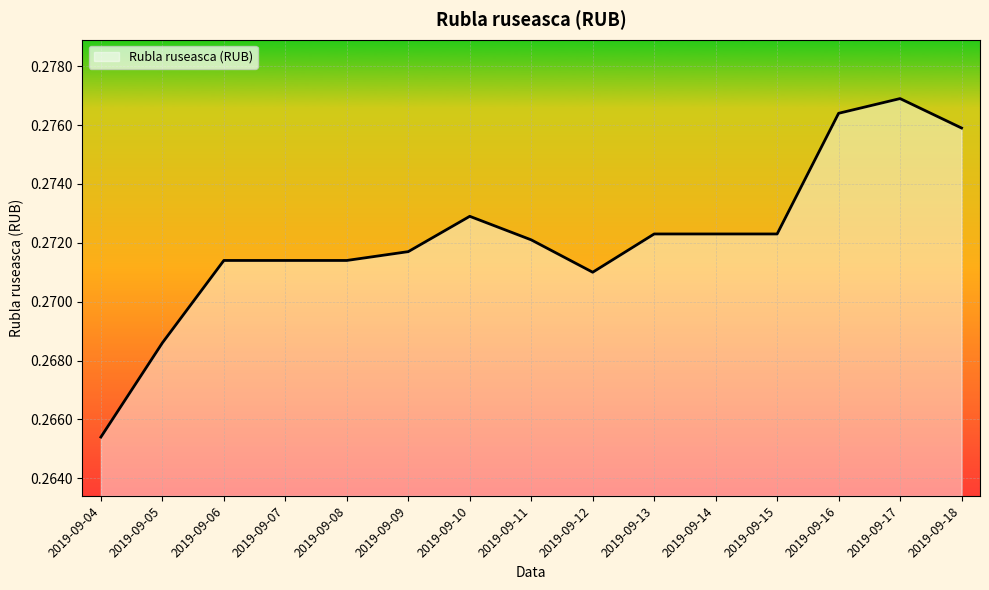

Which category has the highest value across all series?

2019-09-17